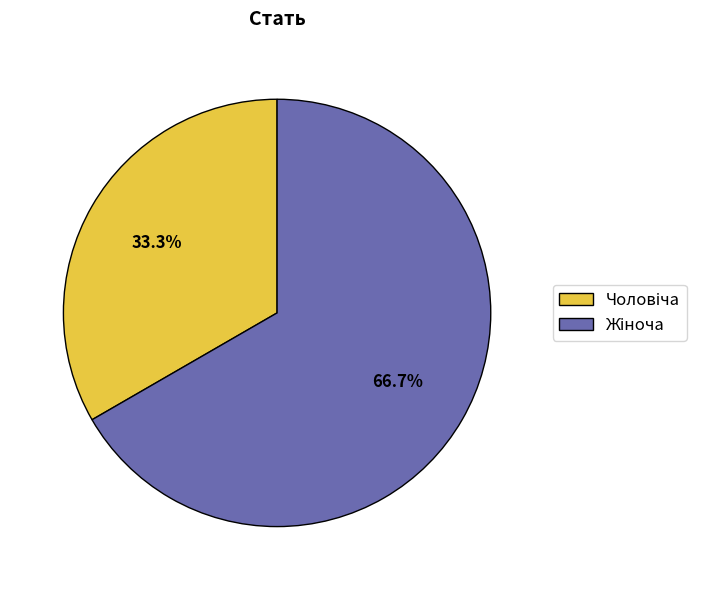

Does any single category account for the majority?

Yes